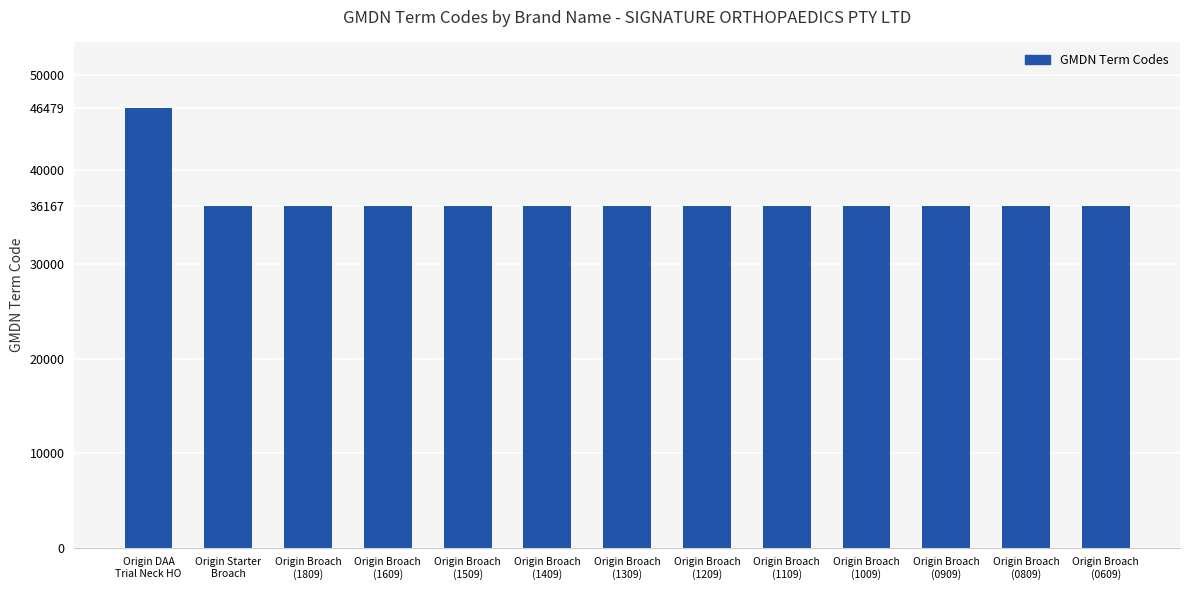

What is the minimum value shown in the chart?

36167